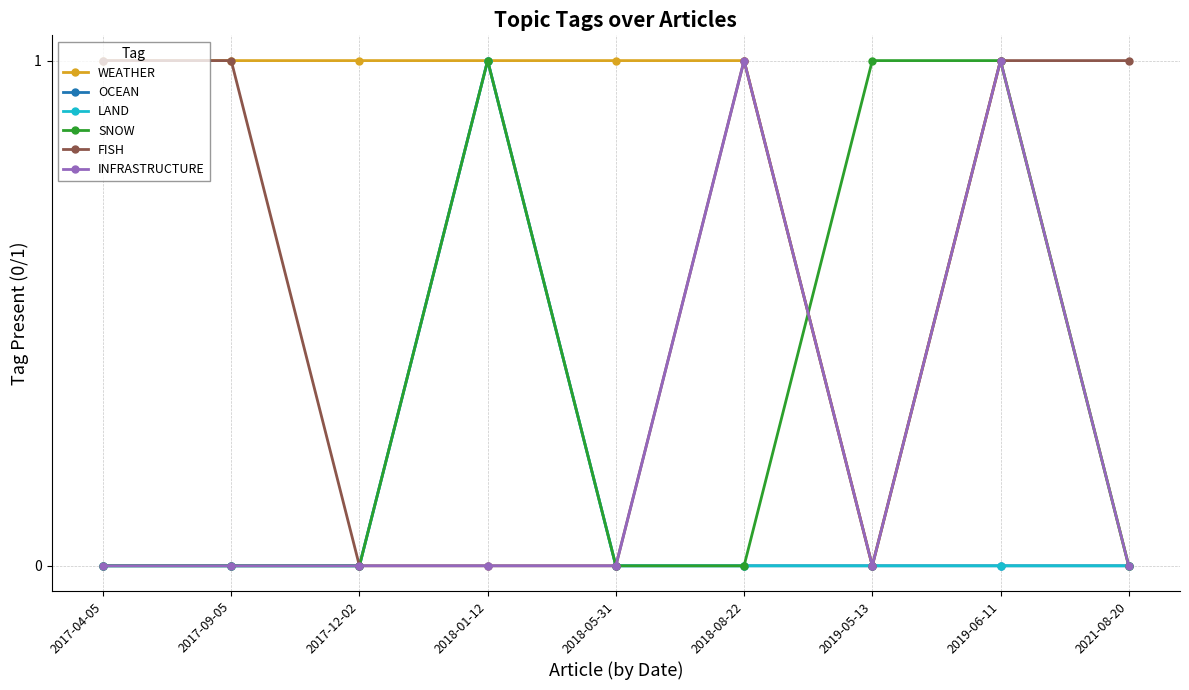

Reading left to right, what are all the values shown in this chart?

WEATHER: 1	1	1	1	1	1	0	1	0
OCEAN: 0	0	0	1	0	0	0	0	0
LAND: 0	0	0	1	0	0	0	0	0
SNOW: 0	0	0	1	0	0	1	1	0
FISH: 1	1	0	0	0	1	0	1	1
INFRASTRUCTURE: 0	0	0	0	0	1	0	1	0